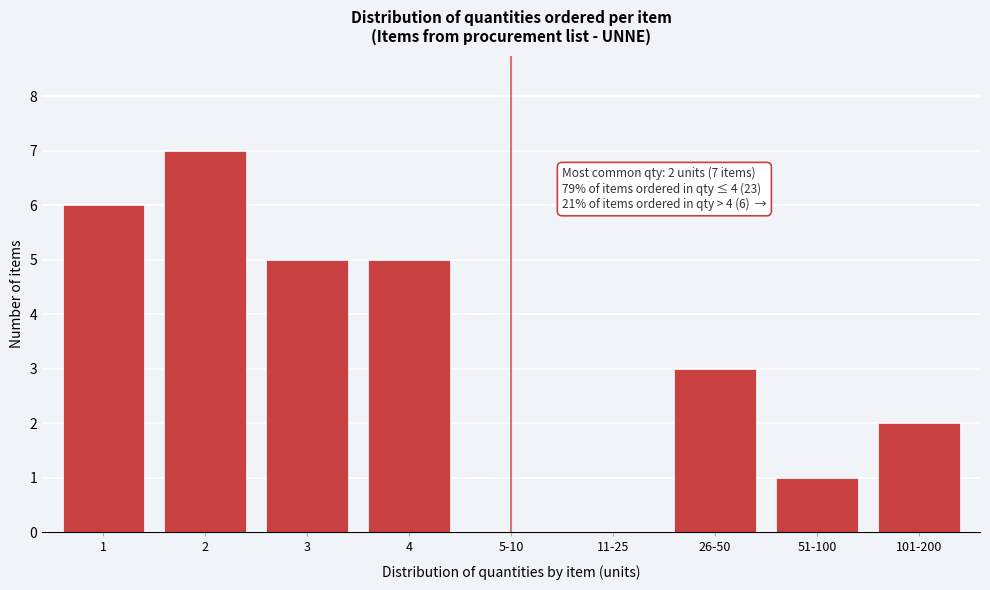

Reading left to right, list all the values displayed in this chart.

1=6	2=7	3=5	4=5	5-10=0	11-25=0	26-50=3	51-100=1	101-200=2